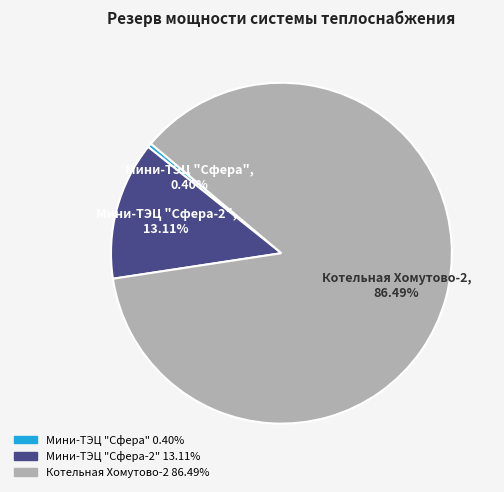

Is Мини-ТЭЦ "Сфера-2" the majority of the pie?

No